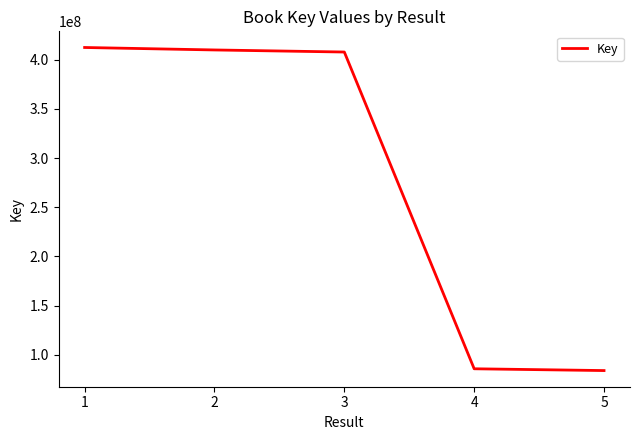

What is the greatest value displayed?

412502038